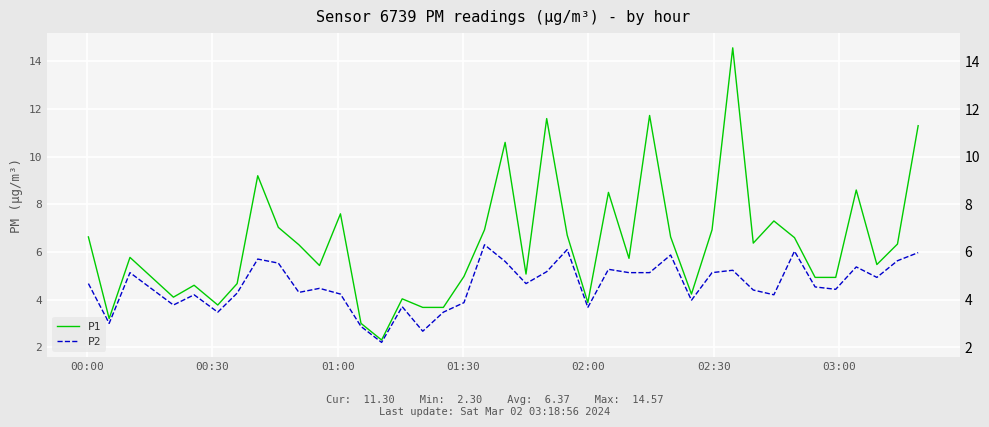

Rank the series by their maximum value, from highest to lowest.

P1, P2